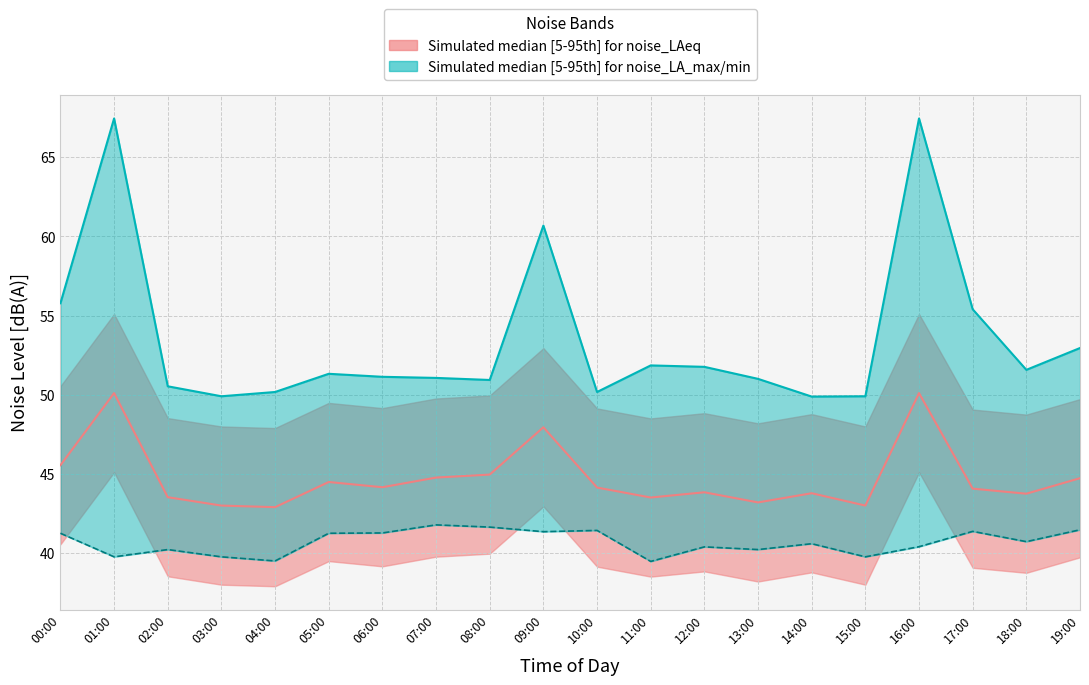

True or false: noise_LA_min and noise_LAeq intersect in this chart.

False